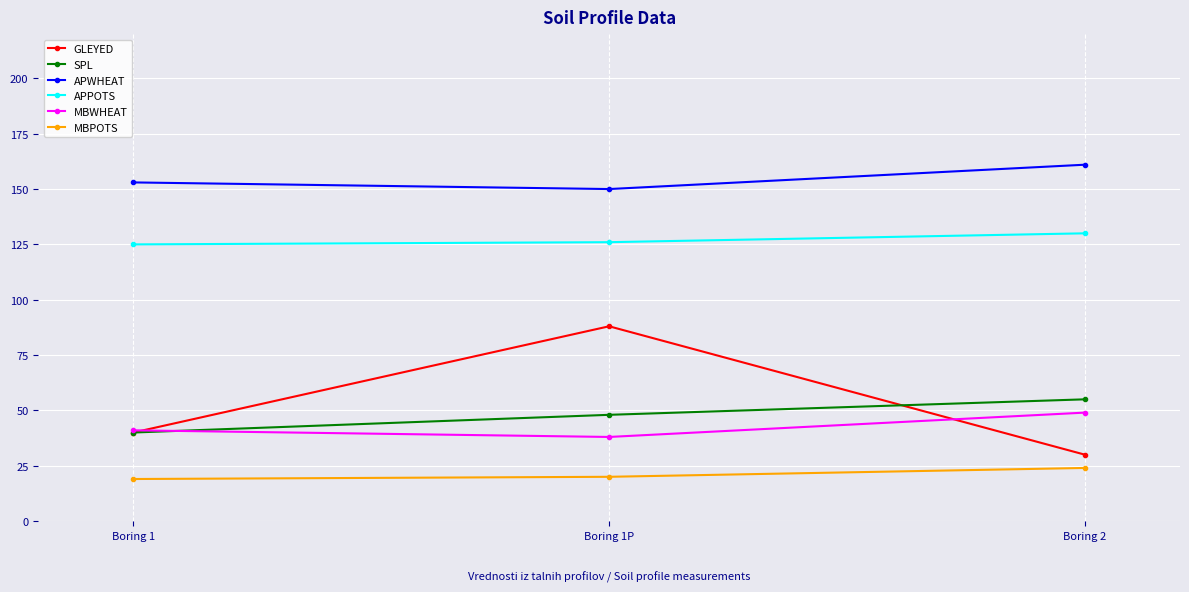

Rank the series at Boring 2 from lowest to highest value.

MBPOTS, GLEYED, MBWHEAT, SPL, APPOTS, APWHEAT